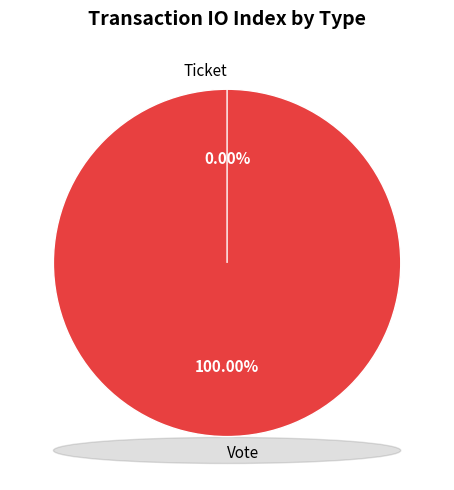

The Ticket slice represents 14% of the pie. True or false?

False